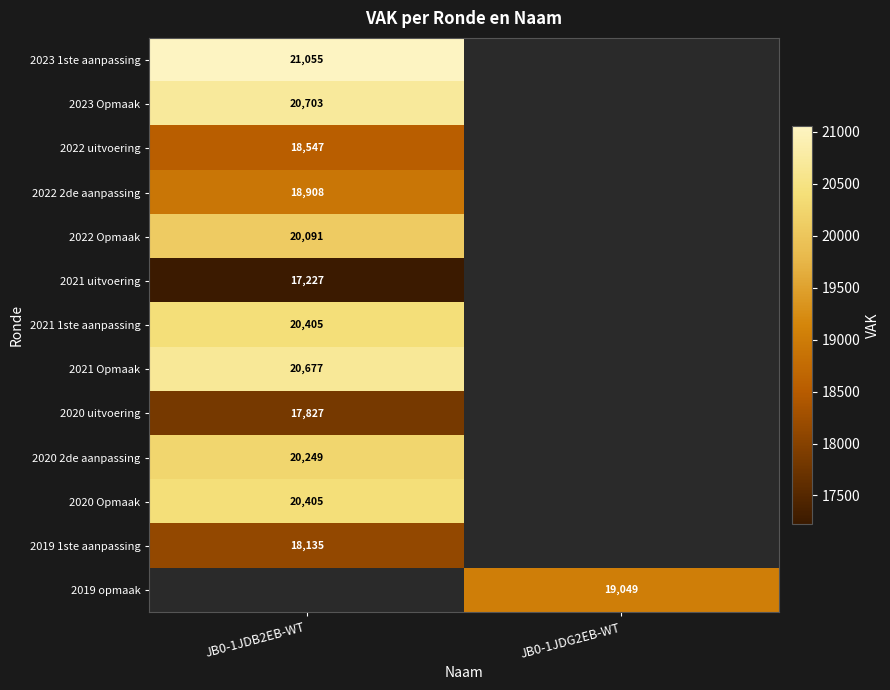

Rank the categories by 2021 uitvoering value from highest to lowest.

JB0-1JDB2EB-WT, JB0-1JDG2EB-WT